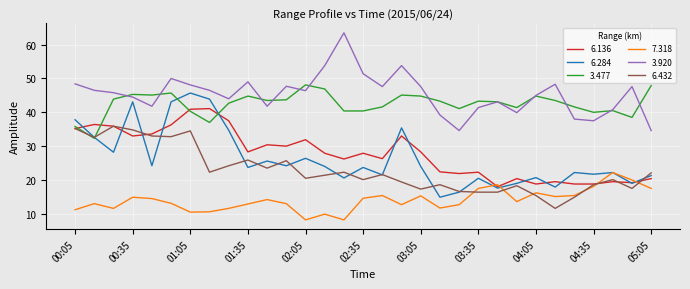

What is the highest value of the 7.318 series?

22.2